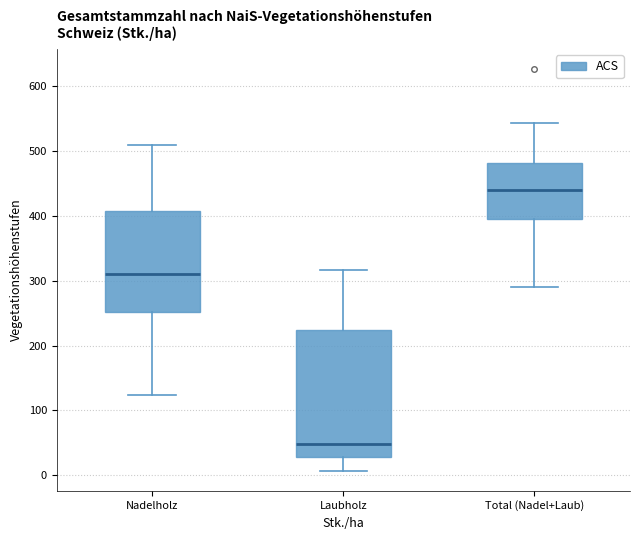

Comparing the boxes themselves (not the whiskers), which one is the tallest?

Laubholz